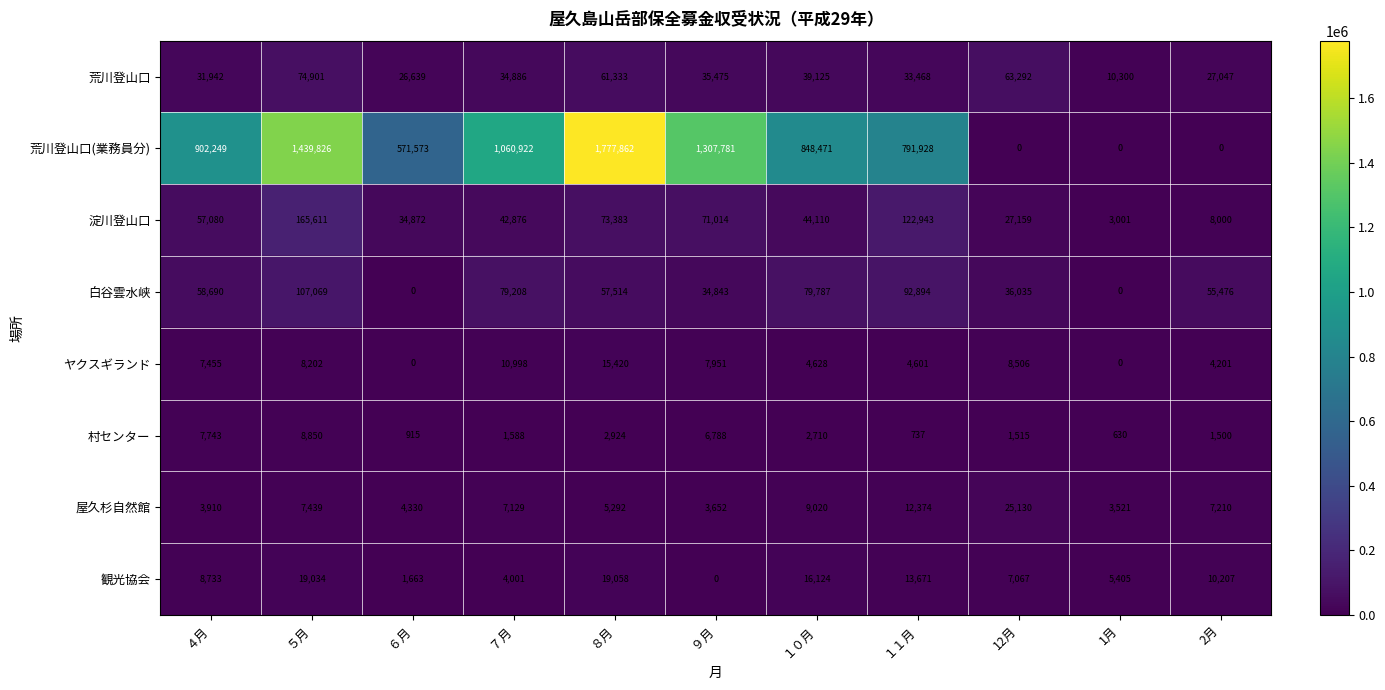

How many values in 観光協会 are above zero?

10